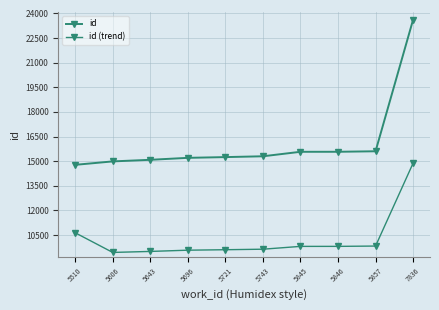

Is this an area chart (filled region under the line)?

No